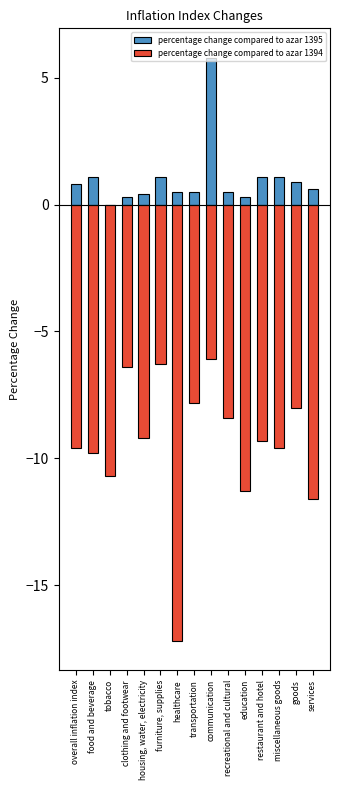

How many data points in percentage change compared to azar 1395 are above 0?

14